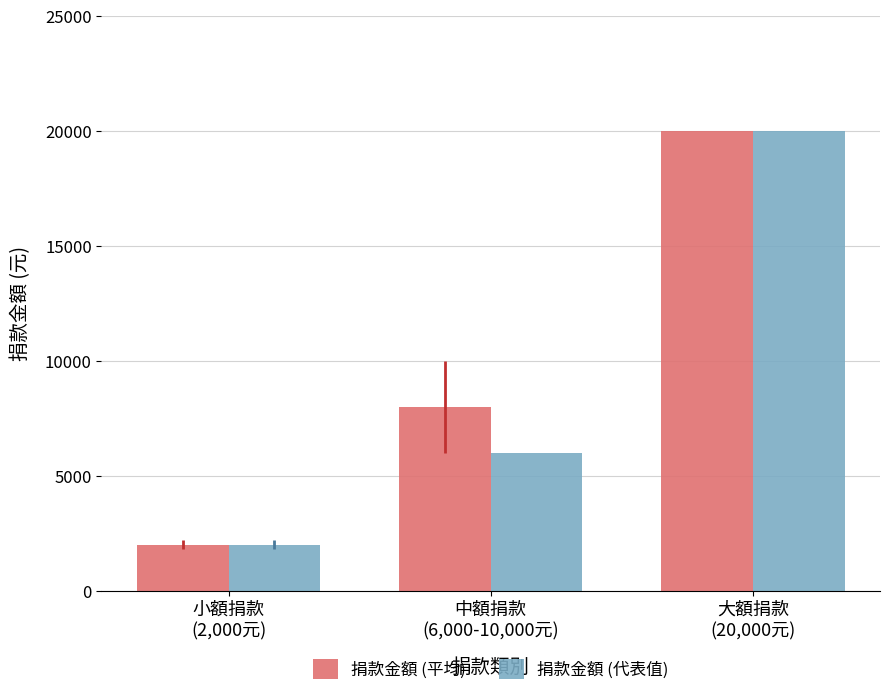

What is the total value across all series at 中額捐款
(6,000-10,000元)?

14000